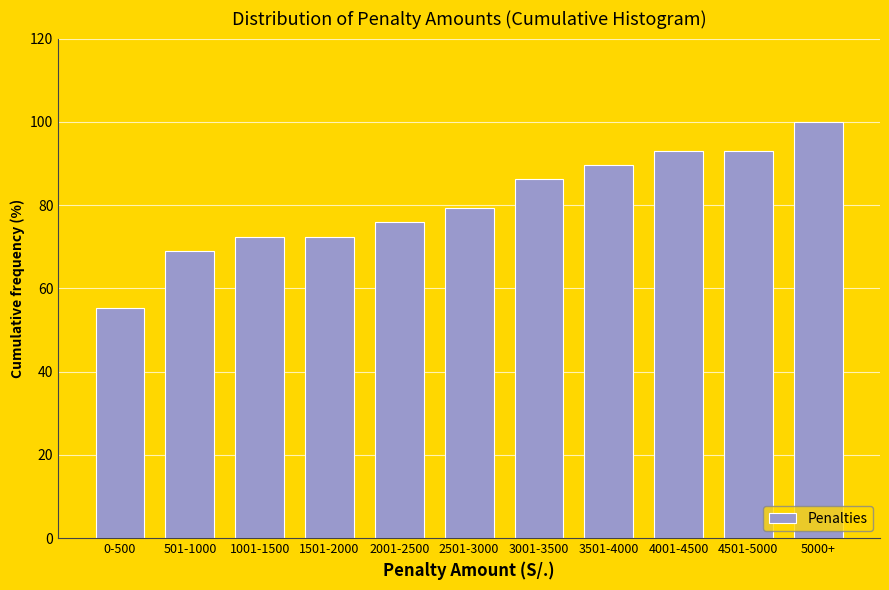

Reading left to right, extract all data points from this chart.

55.2	69.0	72.4	72.4	75.9	79.3	86.2	89.7	93.1	93.1	100.0